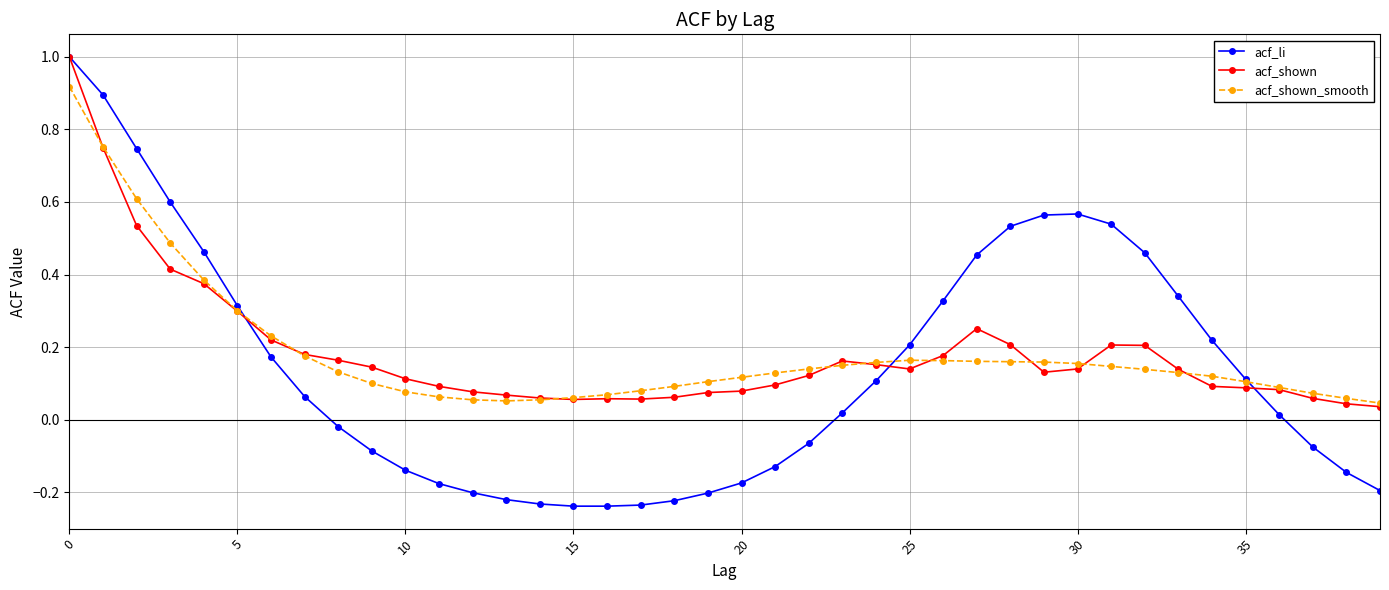

Which series has the largest range (max minus min)?

acf_li